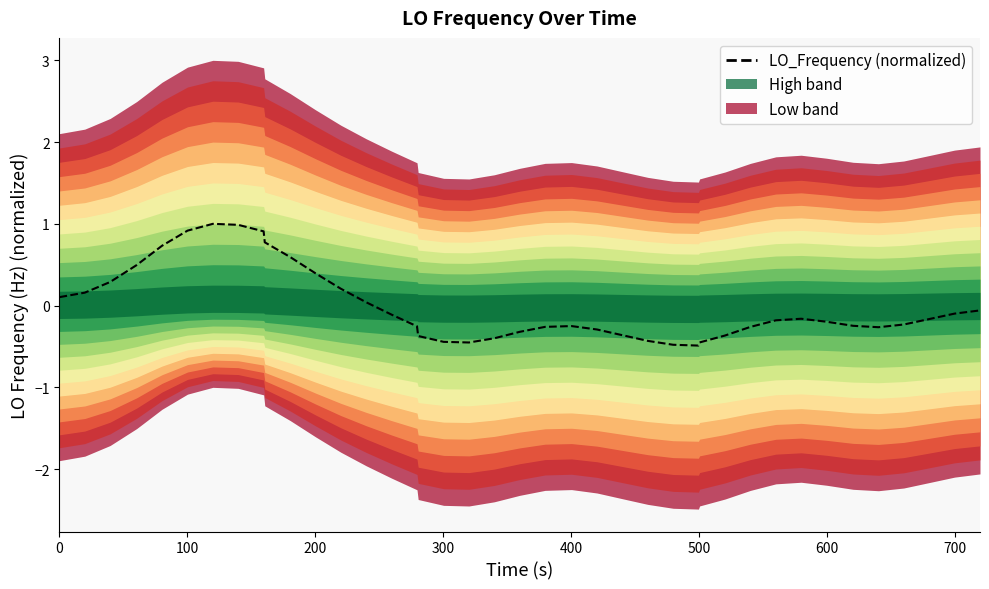

What is the greatest value displayed?

1.0